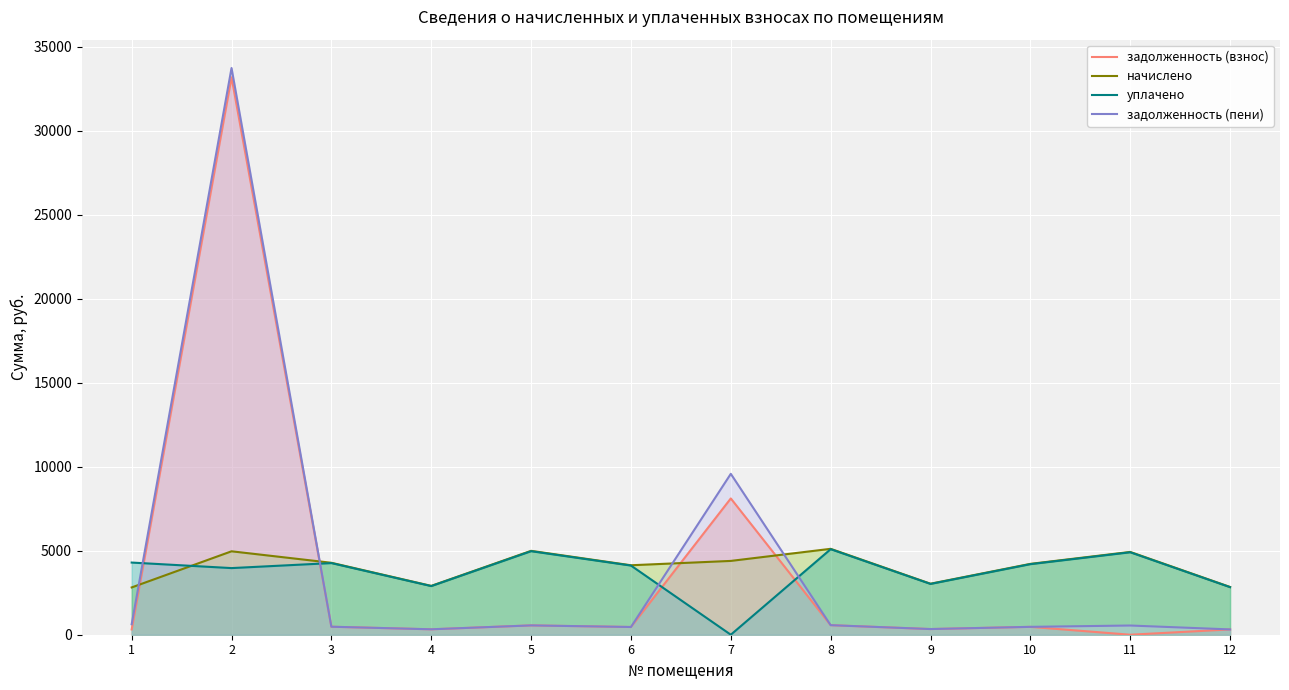

Which category has the highest value in the начислено series?

8